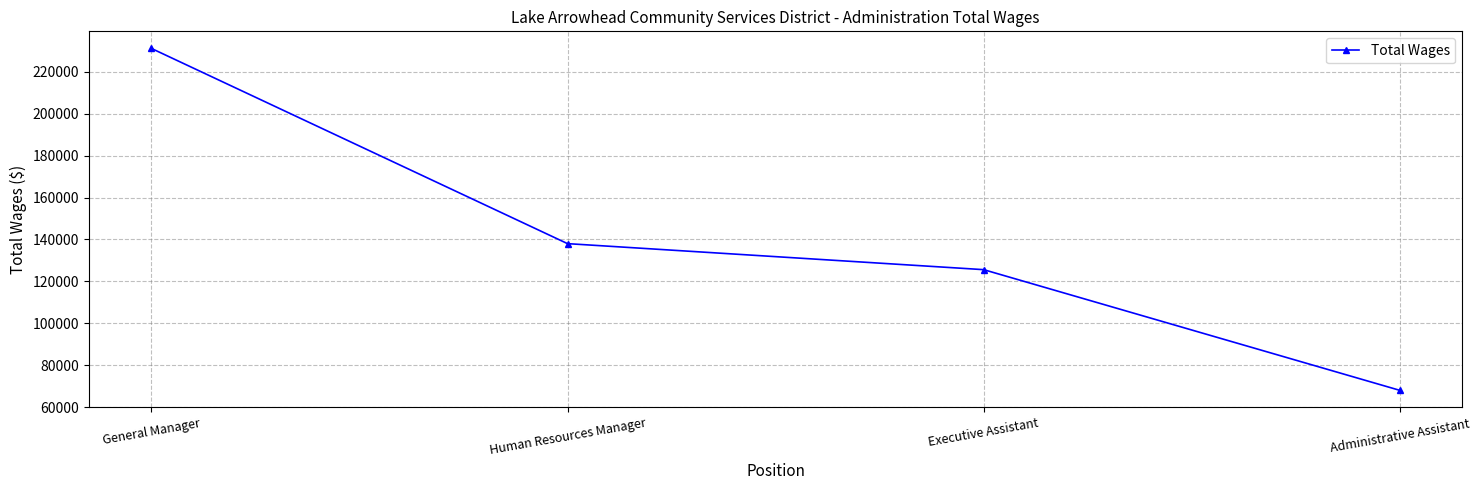

Is it true that the value at Human Resources Manager is 187219?

False